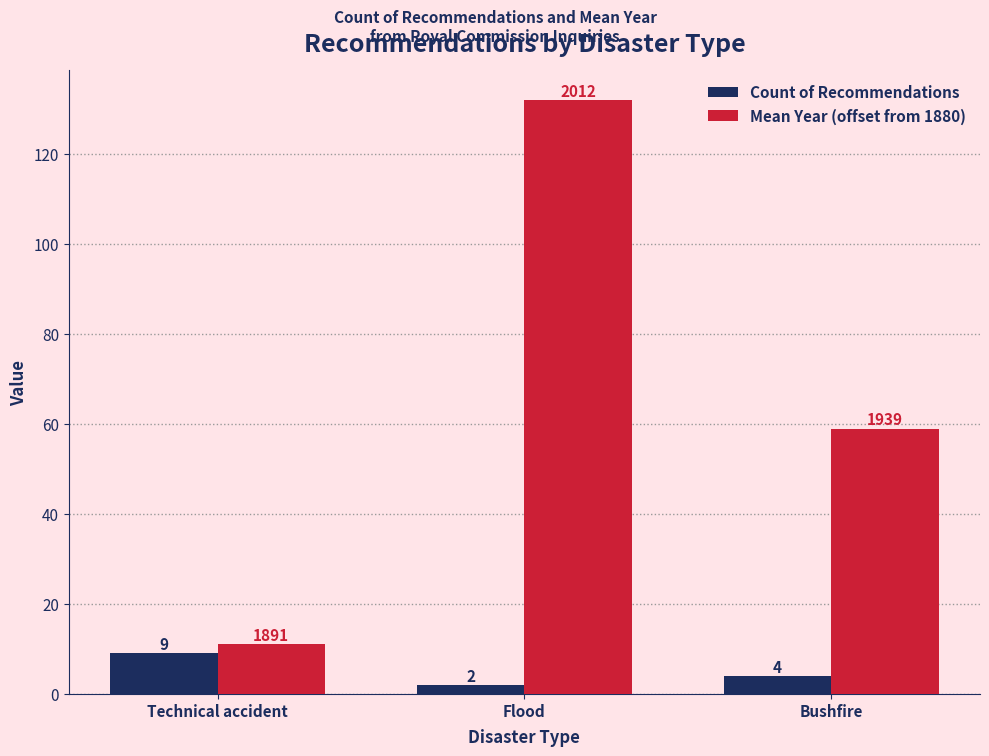

Which series changed the most between Flood and Bushfire?

Mean Year (offset from 1880)